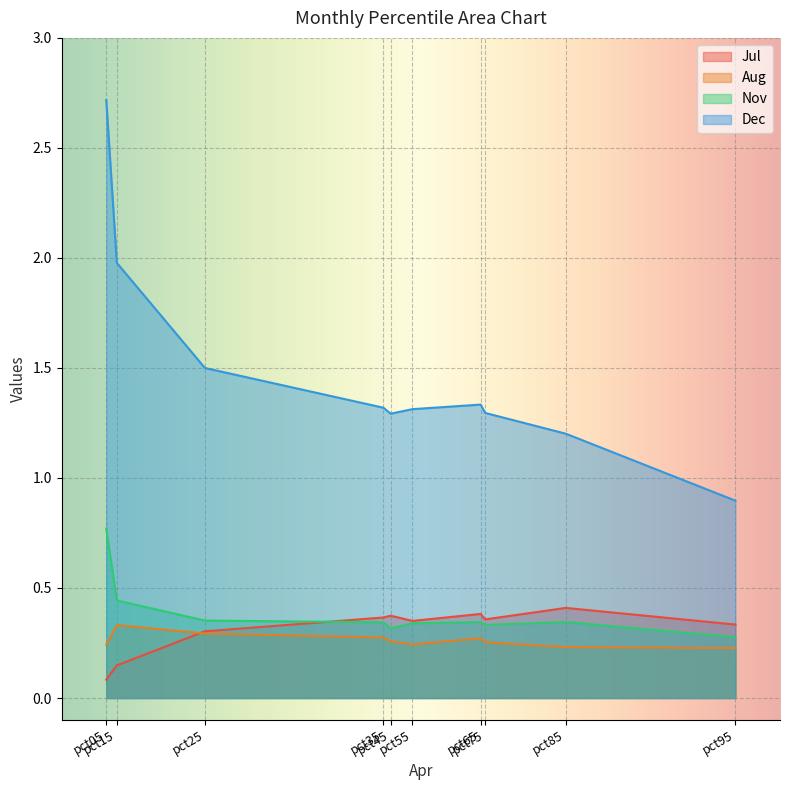

What are all the series names shown in the legend?

Jul, Aug, Nov, Dec